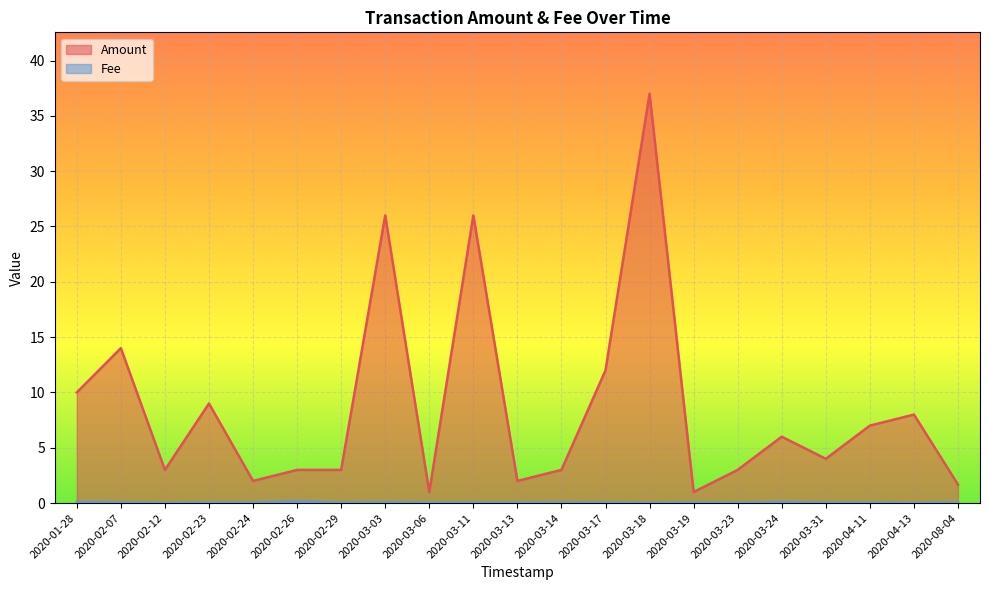

In Fee, how many points are higher than both neighbors (excluding endpoints)?

6